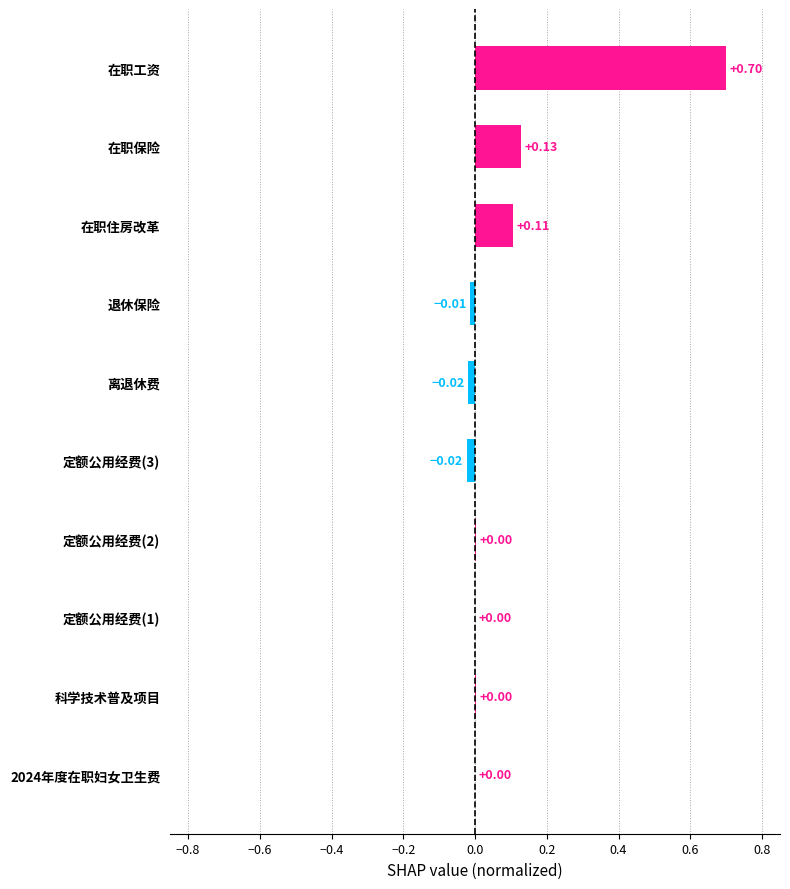

How many data points does each series have?

10